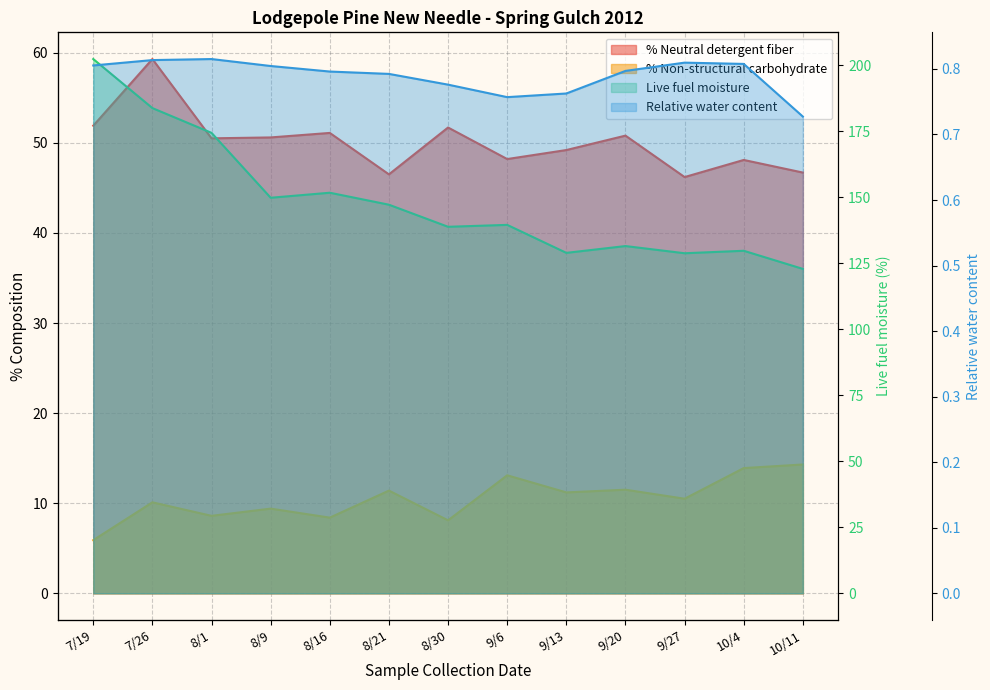

True or false: % Non-structural carbohydrate and Live fuel moisture cross at least once.

False